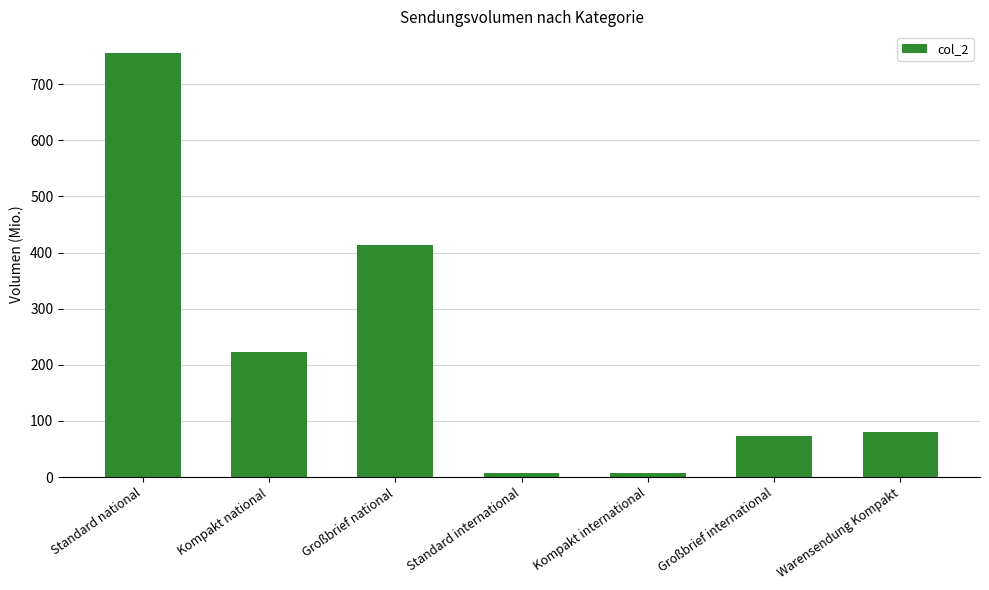

How many values are below 80?

3